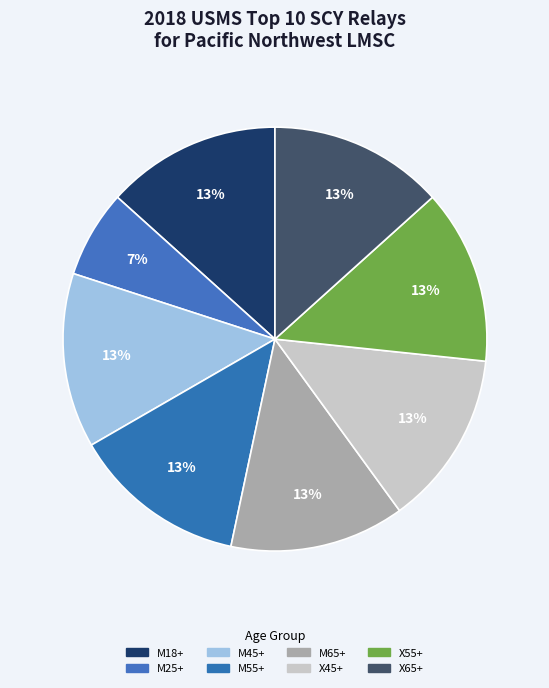

Which slice is the smallest?

M25+